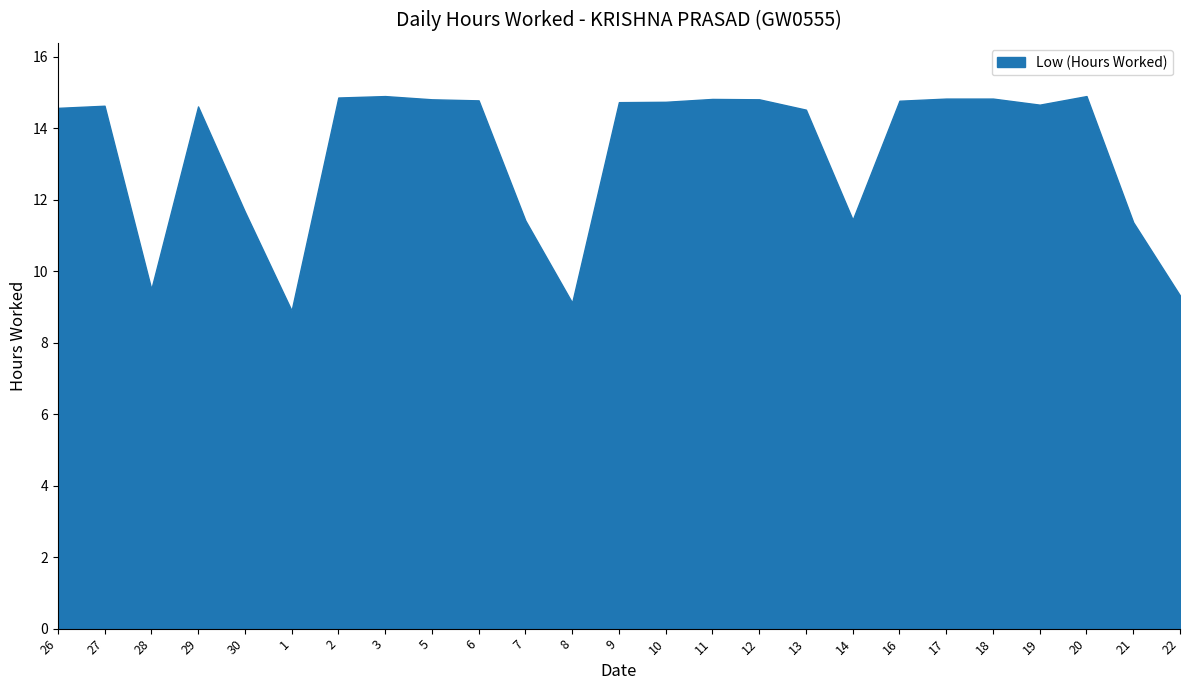

How many values are below 14?

8